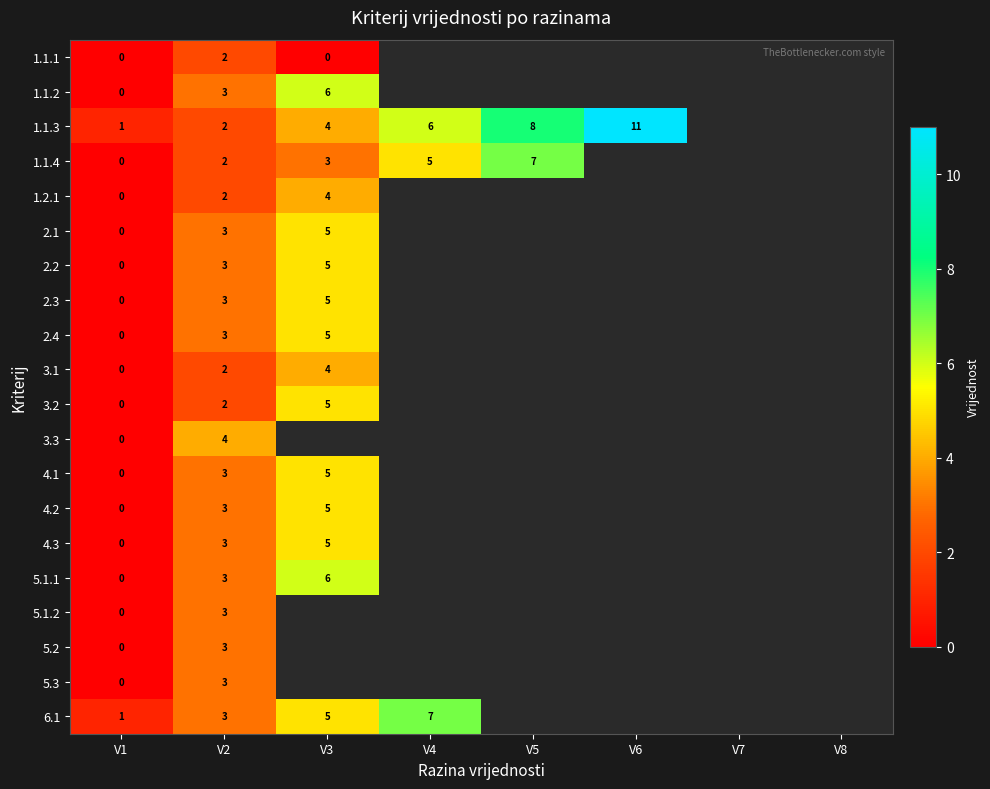

The 2.2 series shows 2 at V3. True or false?

False